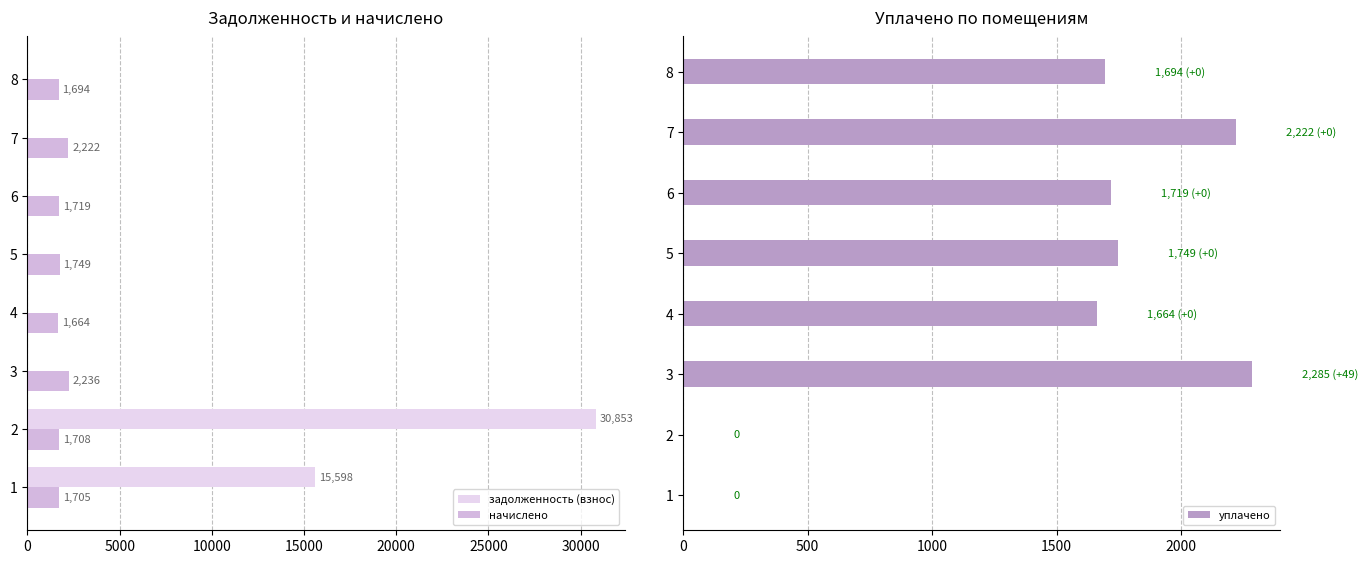

What is the difference between the начислено values at 1 and 2?

3.7